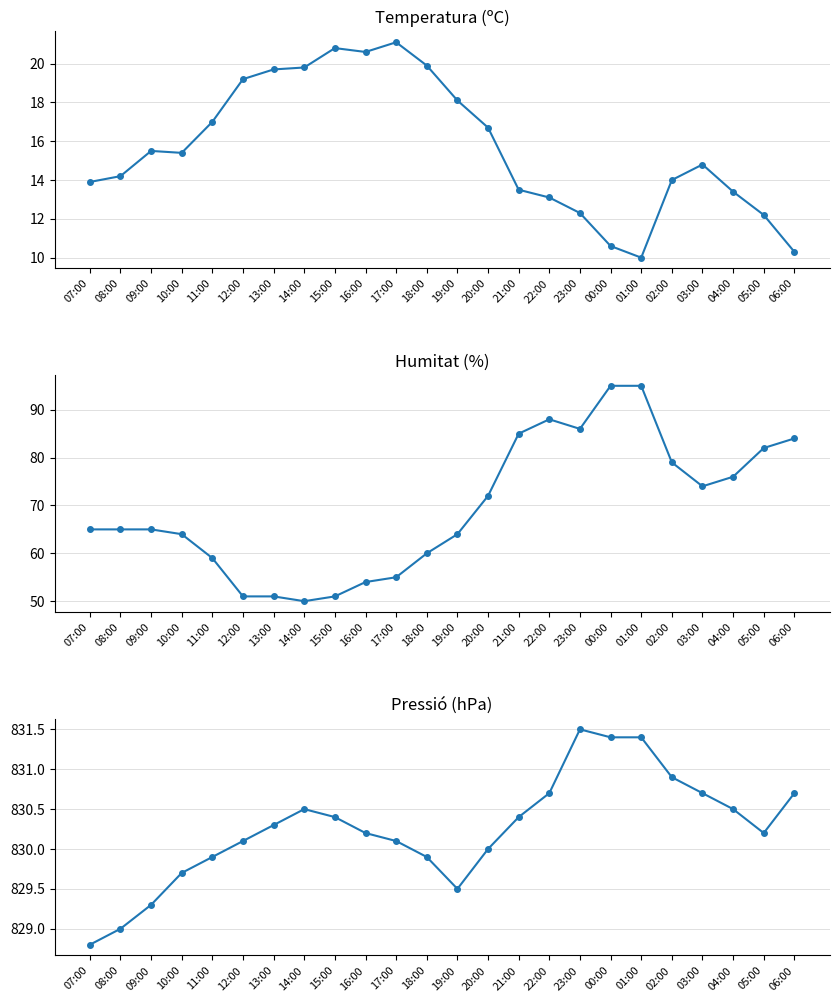

True or false: Temperatura (ºC) and Pressió (hPa) cross at least once.

False